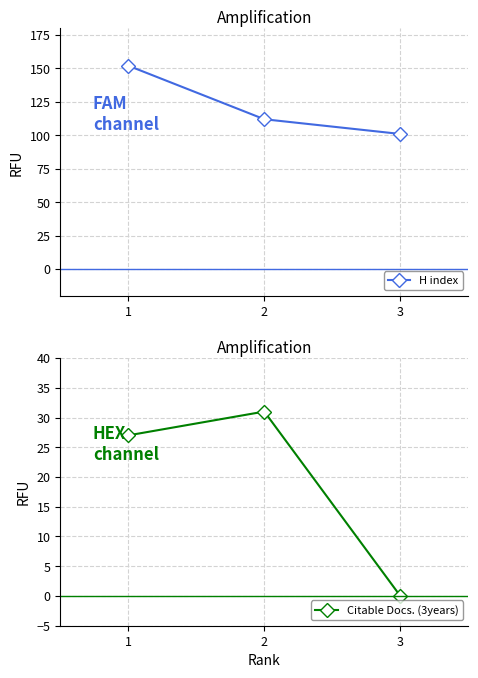

How many lines are shown in the chart?

2